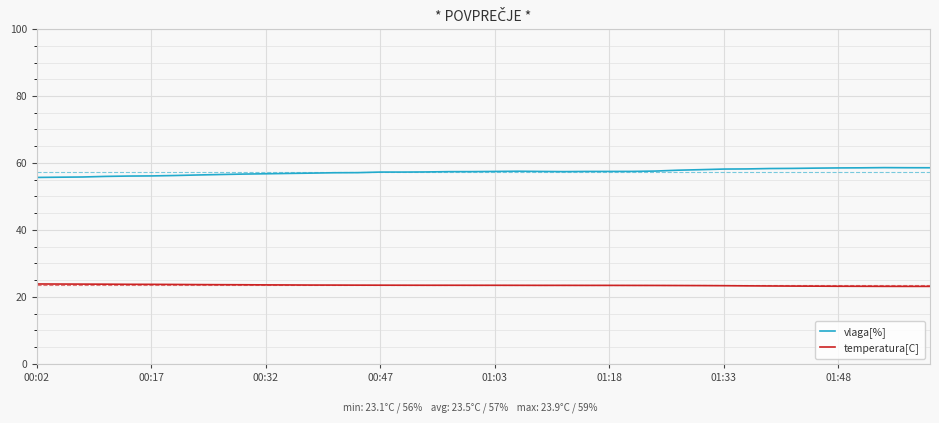

Rank the series by their average value, from highest to lowest.

vlaga[%], temperatura[C]